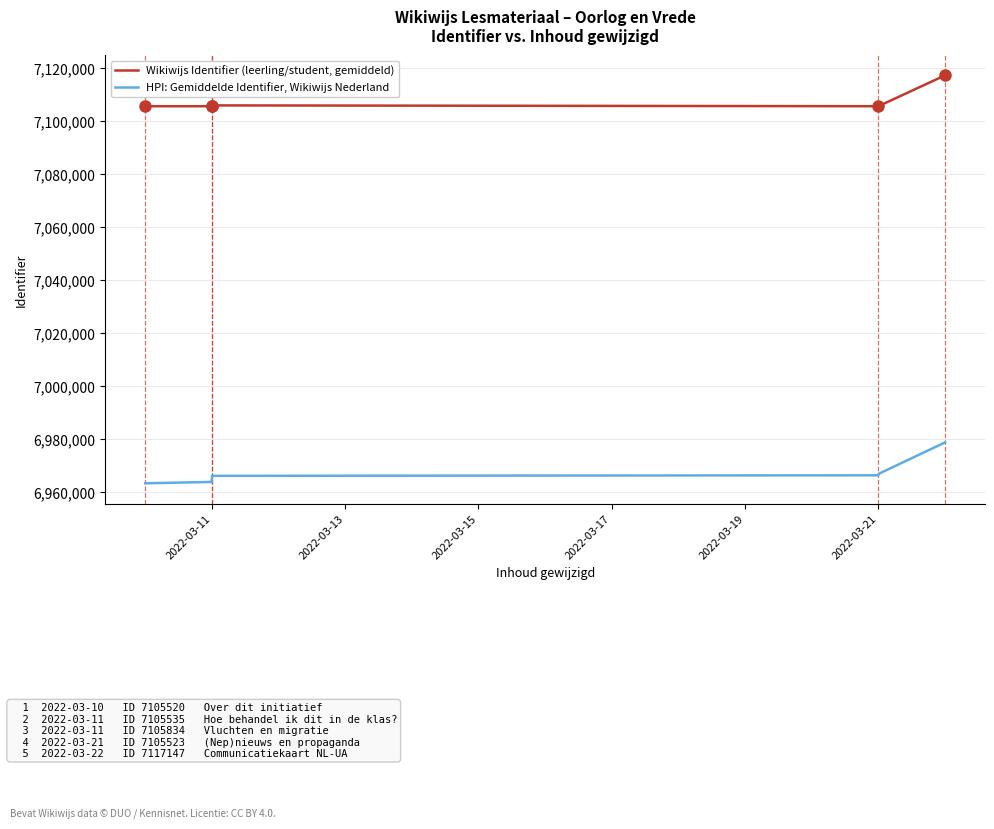

The Wikiwijs Identifier (leerling/student, gemiddeld) series shows 7105542.0 at 2022-03-11. True or false?

True